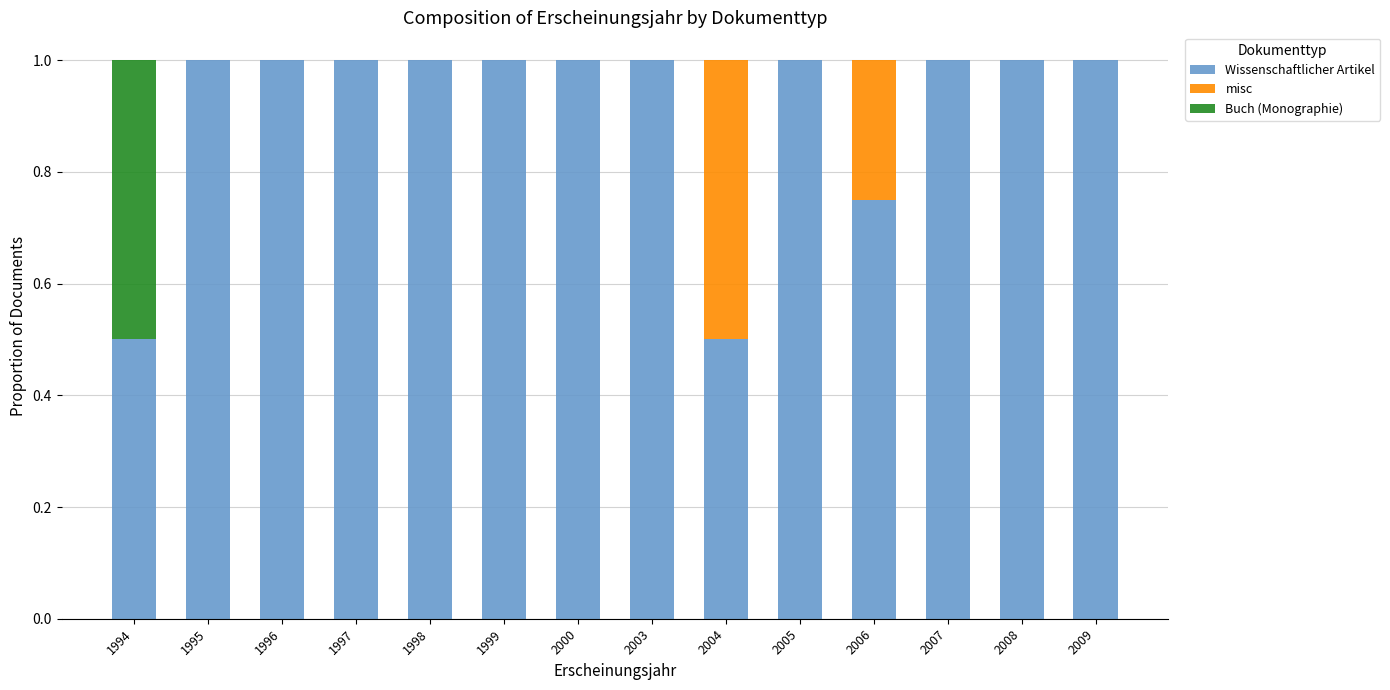

What is the total value across all series at 2003?

1.0